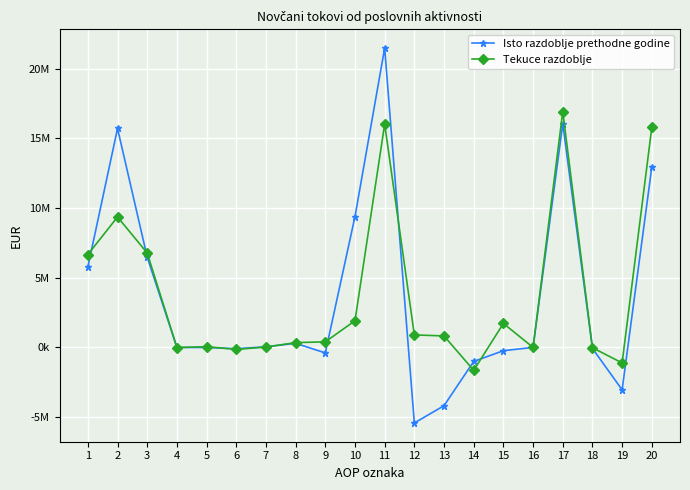

Which category has the lowest value in the Tekuce razdoblje series?

14